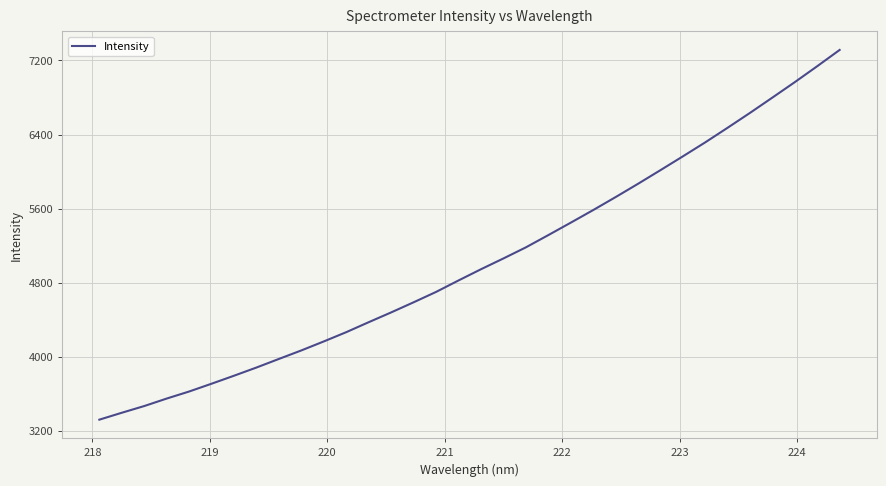

What is the greatest value displayed?

7314.1